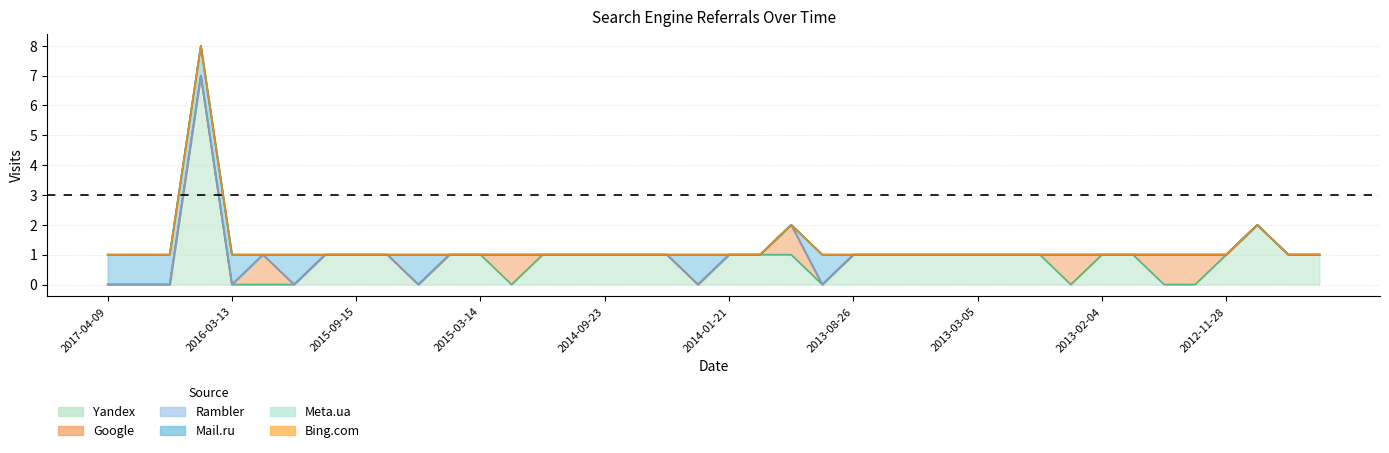

What is the total value across all series at 2013-02-06?

1